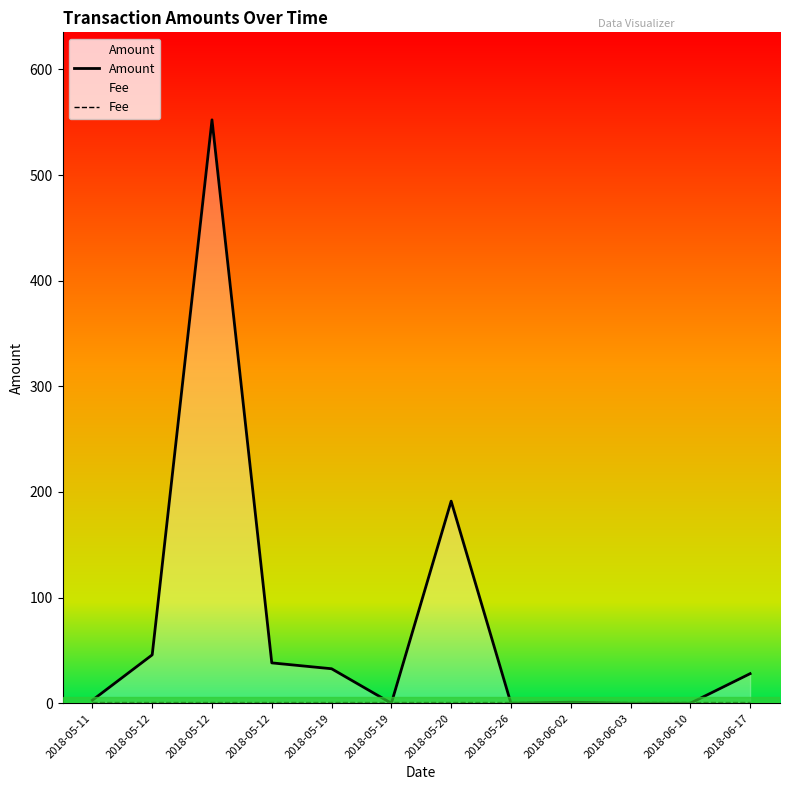

How many positive values does the Amount series have?

8